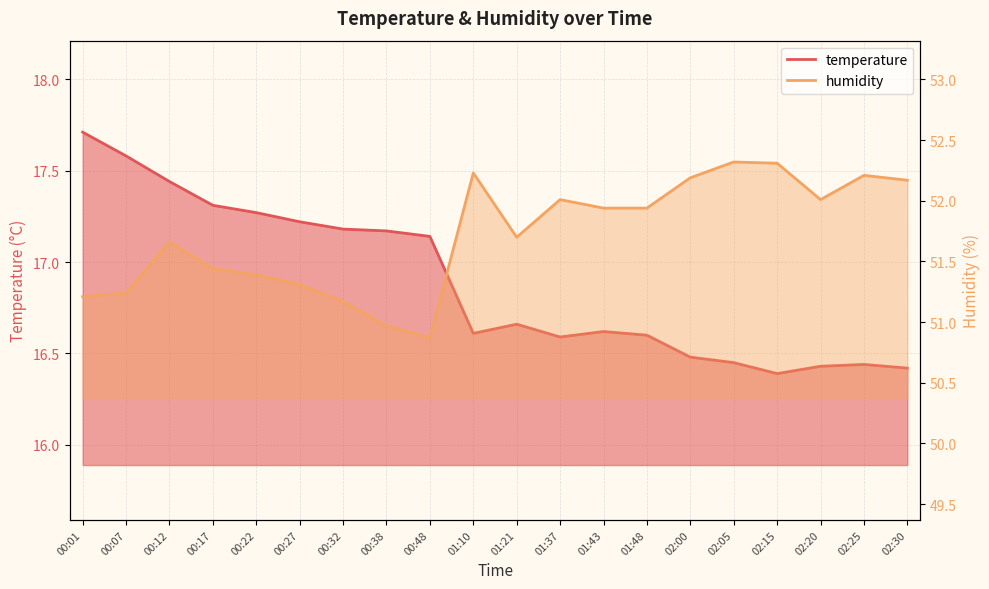

What is the average value of the temperature series?

16.9